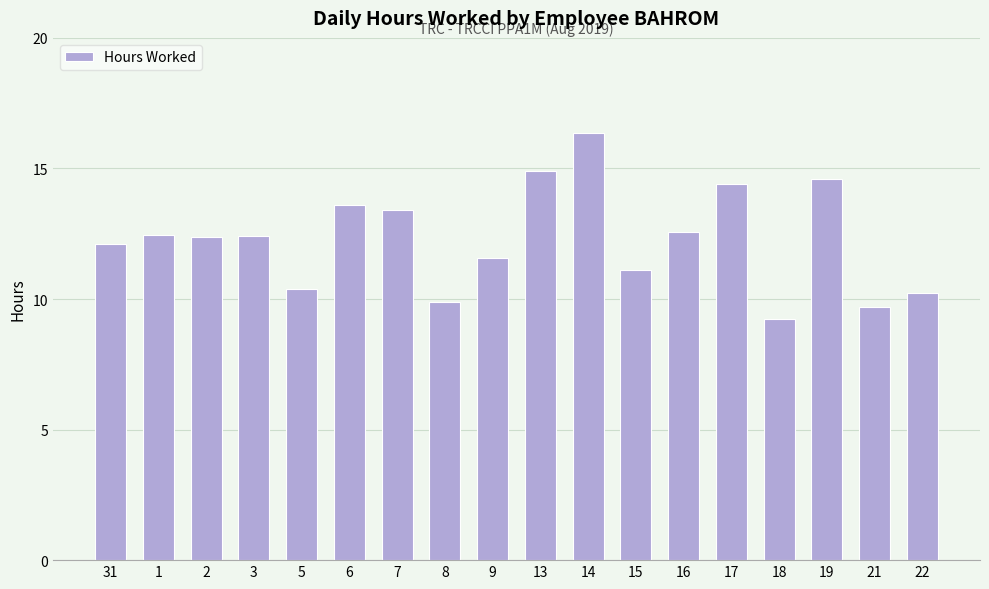

What value does the data have at 8?

9.9